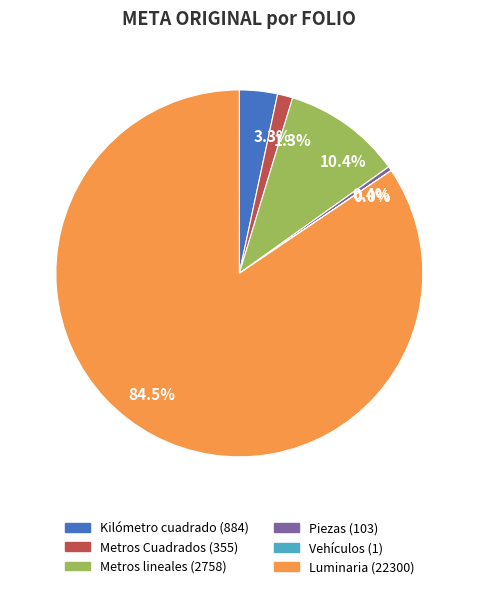

Is Metros lineales (2758) the majority of the pie?

No